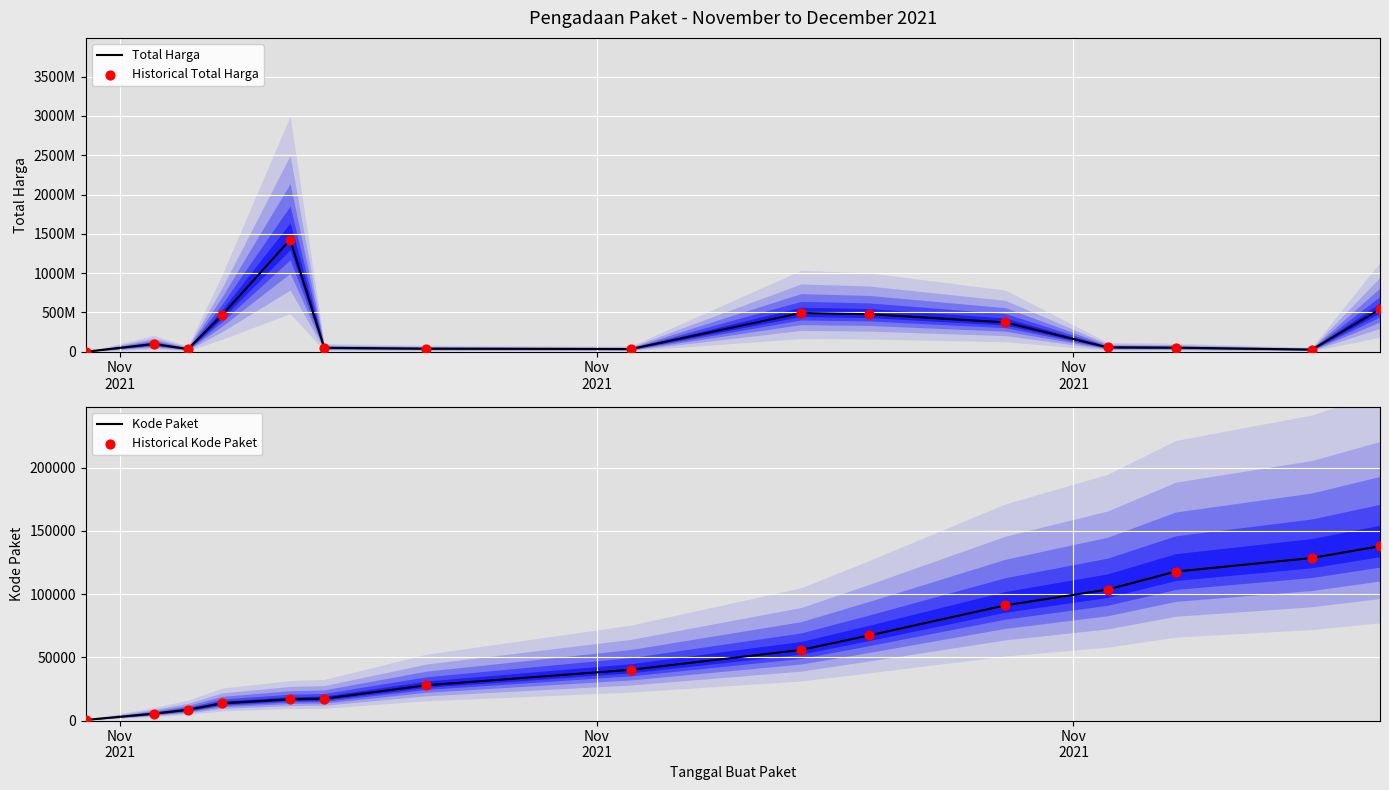

What is the highest value of the Kode Paket series?

137876